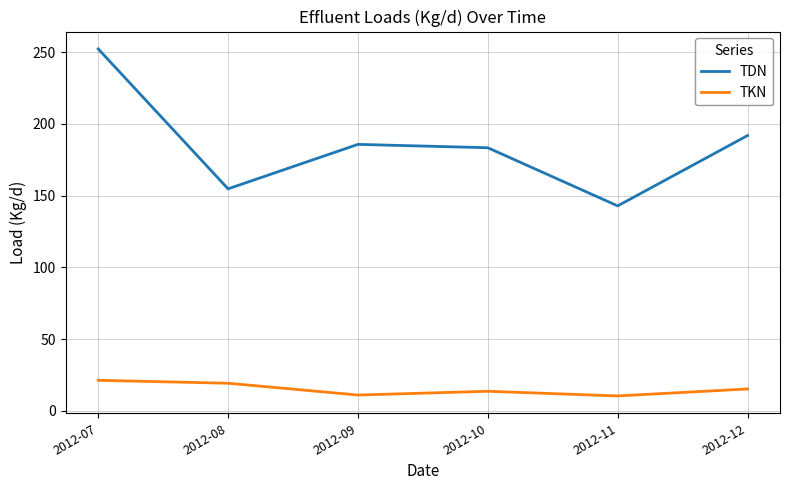

The value of TKN at 2012-08 is 7.2. True or false?

False